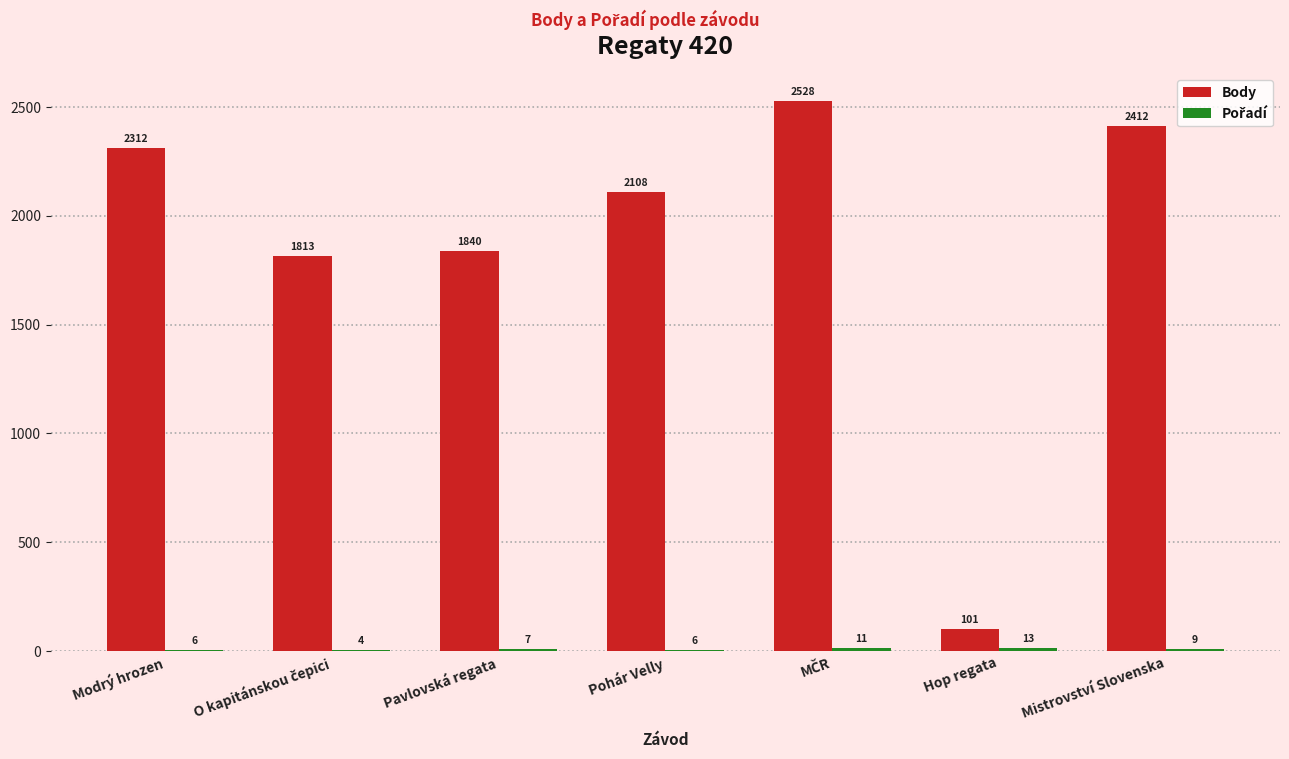

Count the number of categories in the chart.

7